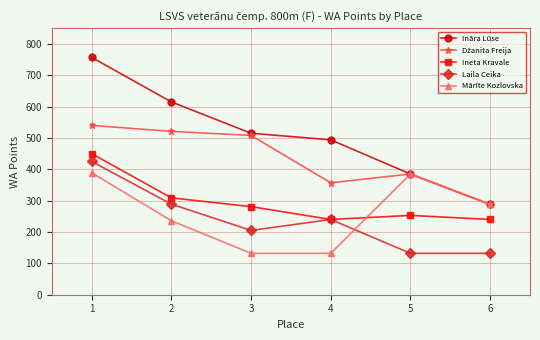

What is the maximum value for Ineta Kravale?

450